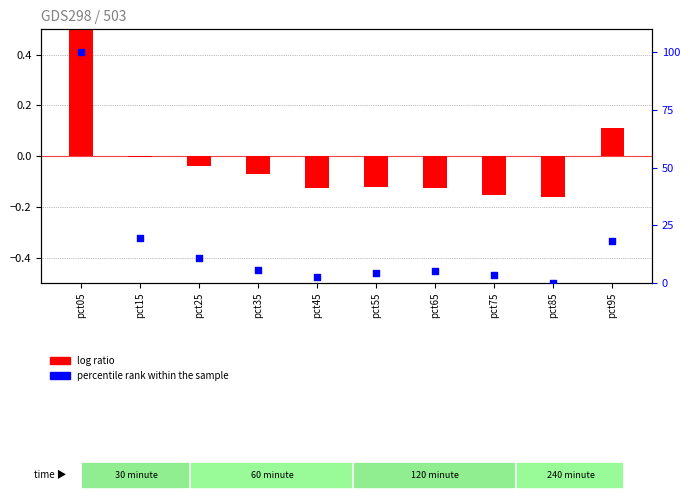

At which category is the sum across all series the highest?

pct05